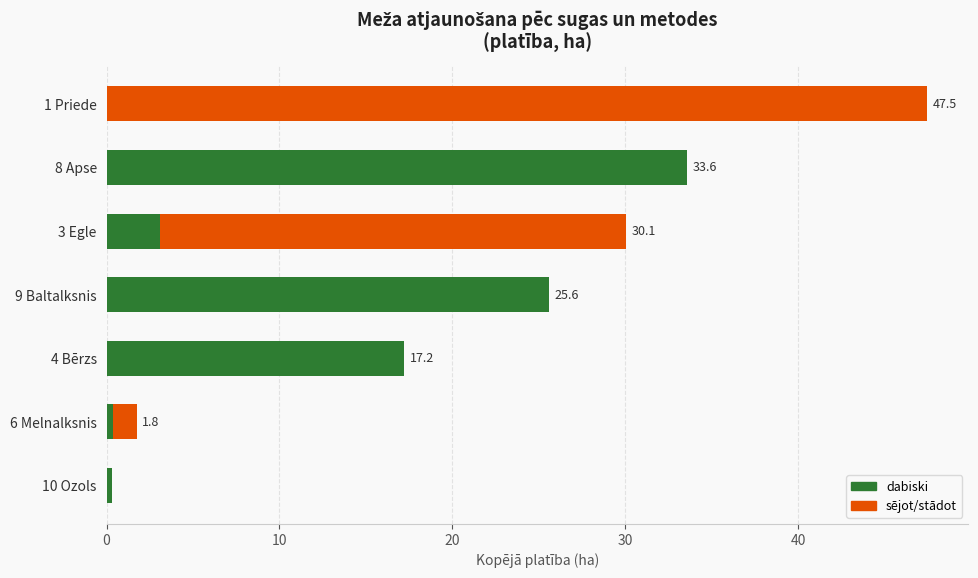

The dabiski series shows -14.8 at 1 Priede. True or false?

False